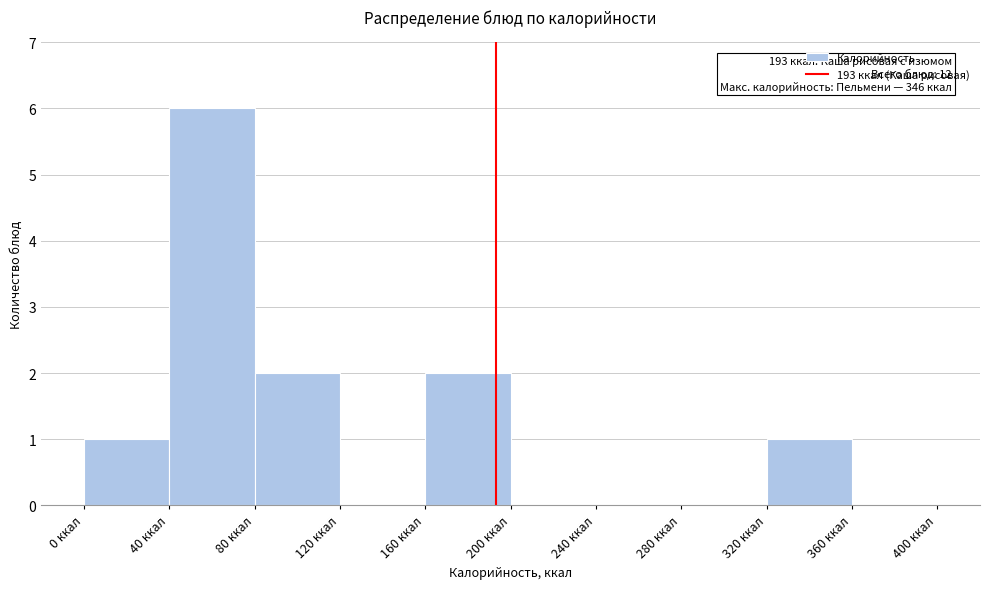

Over which range of the x-axis is the bar tallest?

40 to 80